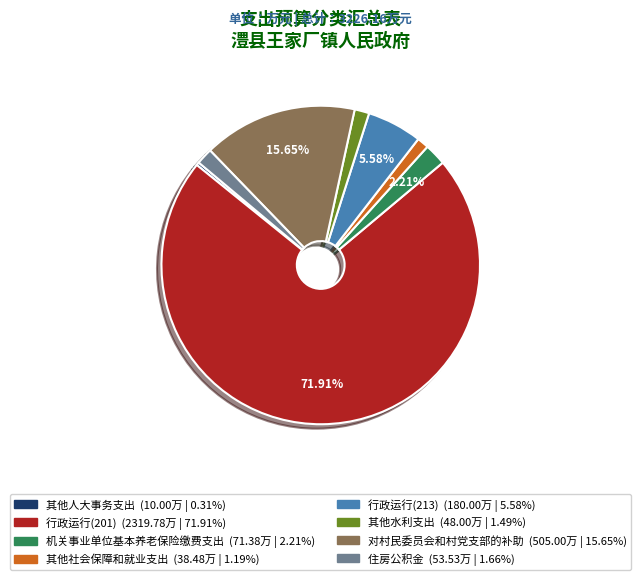

Do 机关事业单位基本养老保险缴费支出 and 对村民委员会和村党支部的补助 together represent more than half of the pie?

No